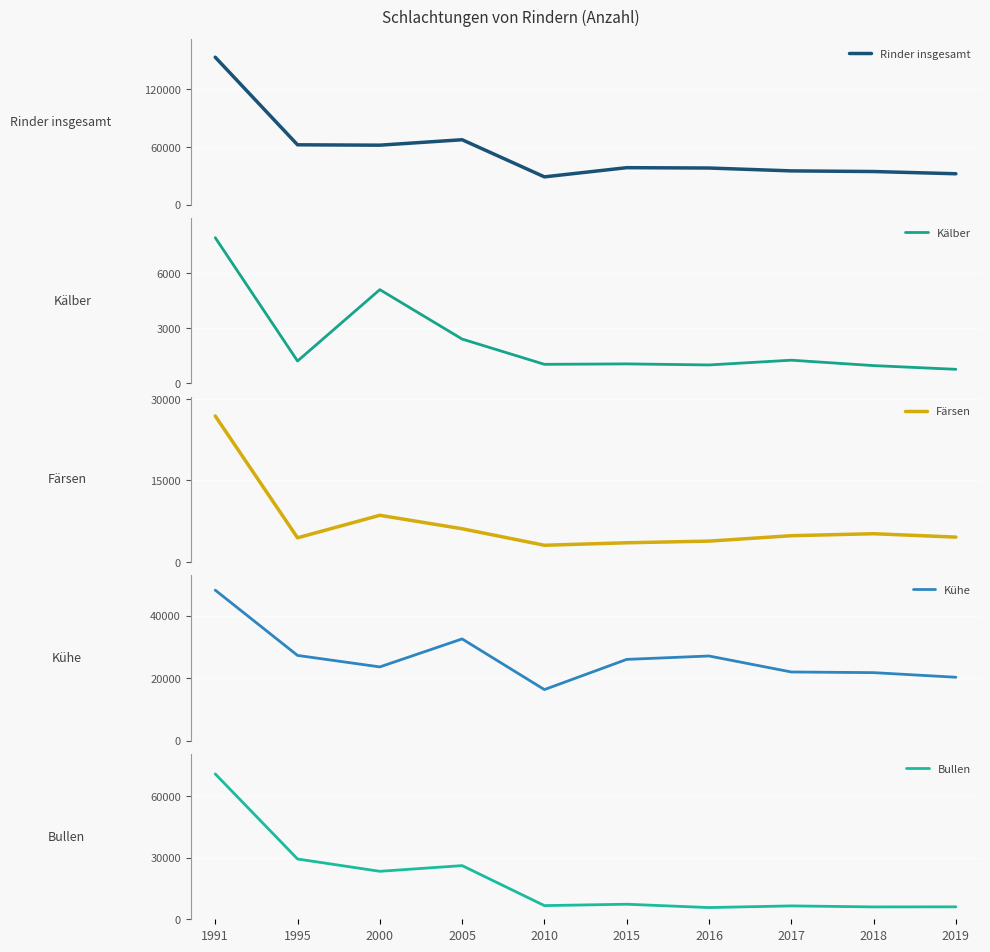

True or false: Färsen and Kälber cross at least once.

False